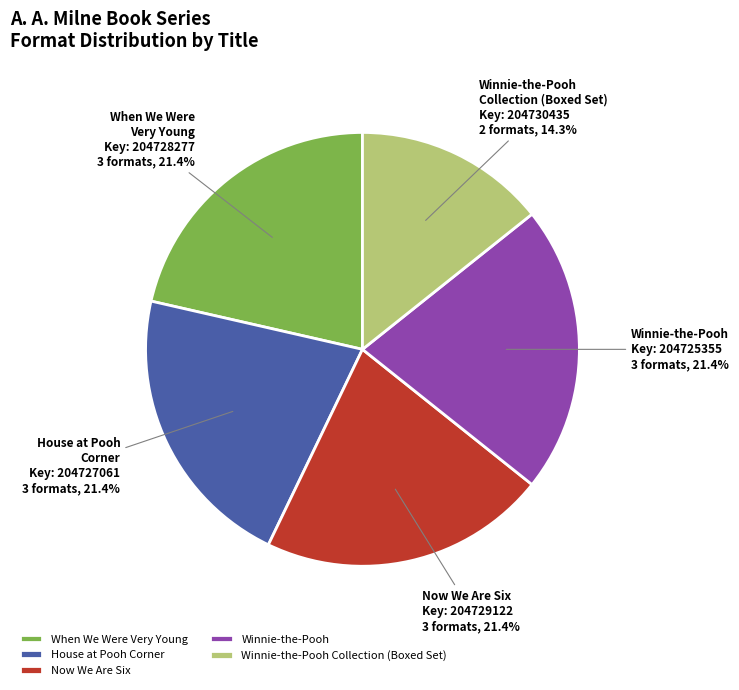

What percentage is the Winnie-the-Pooh slice, to the nearest percent?

21%